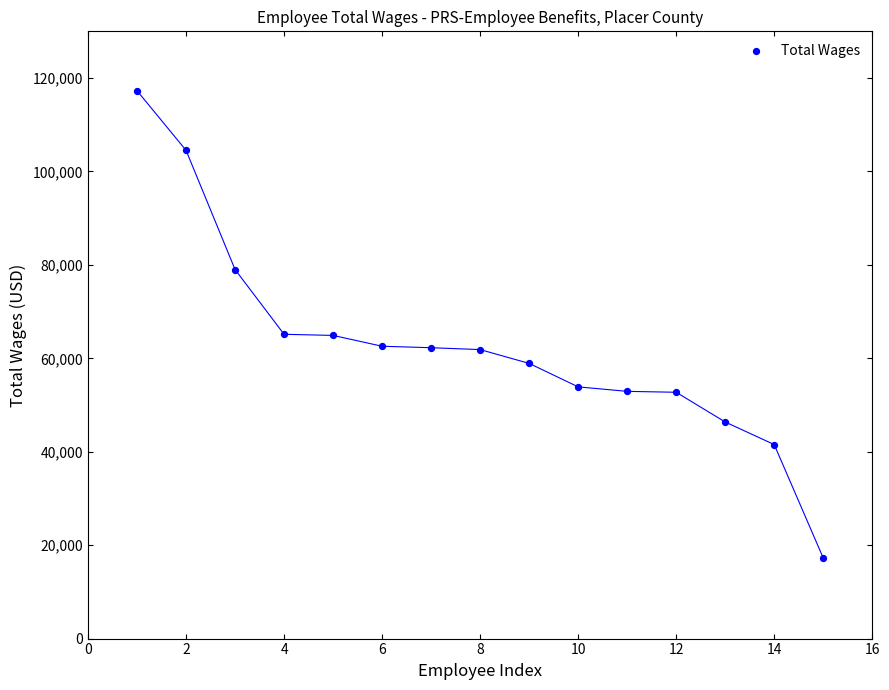

What is the range of X values (max minus min)?

14